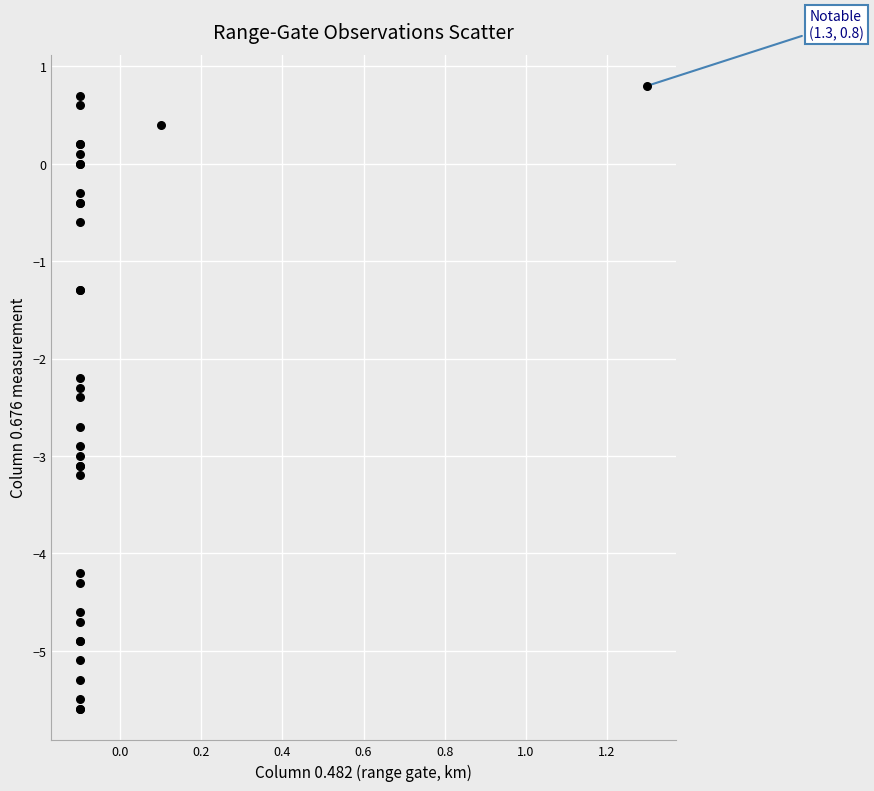

What Y value in the scatter plot is closest to -2?

-2.2